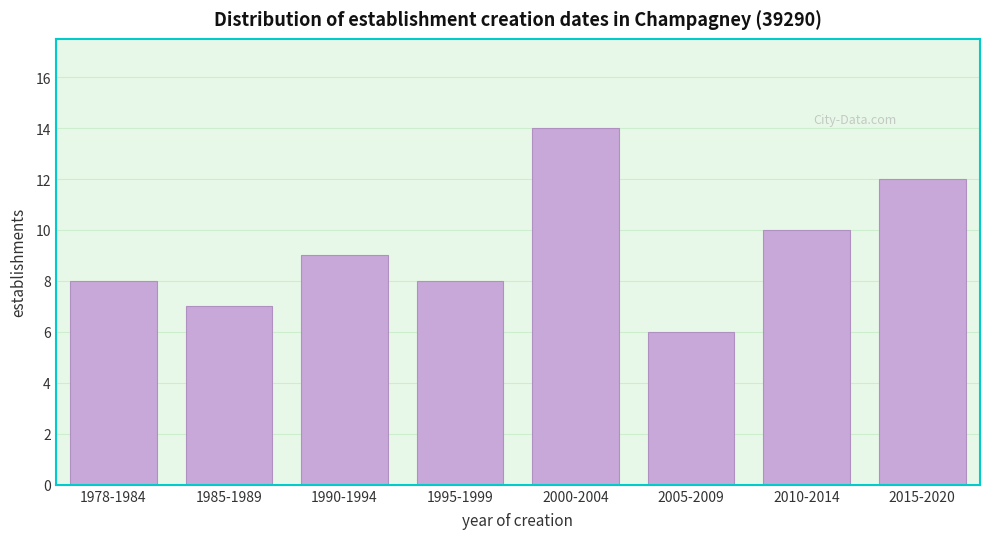

Reading right to left, list all the values displayed in this chart.

2015-2020=12	2010-2014=10	2005-2009=6	2000-2004=14	1995-1999=8	1990-1994=9	1985-1989=7	1978-1984=8